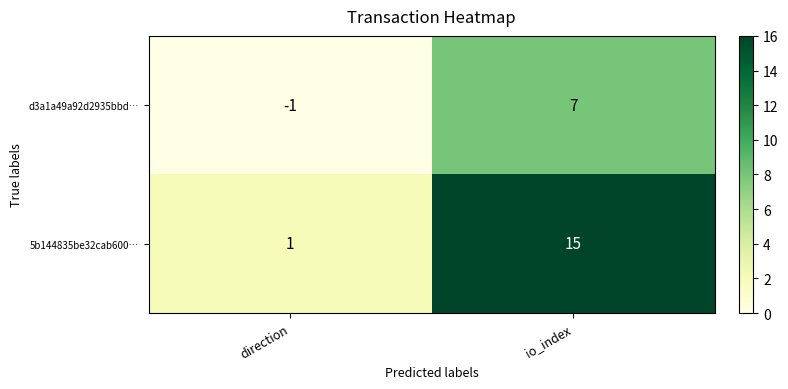

Which category has the highest value across all series?

io_index